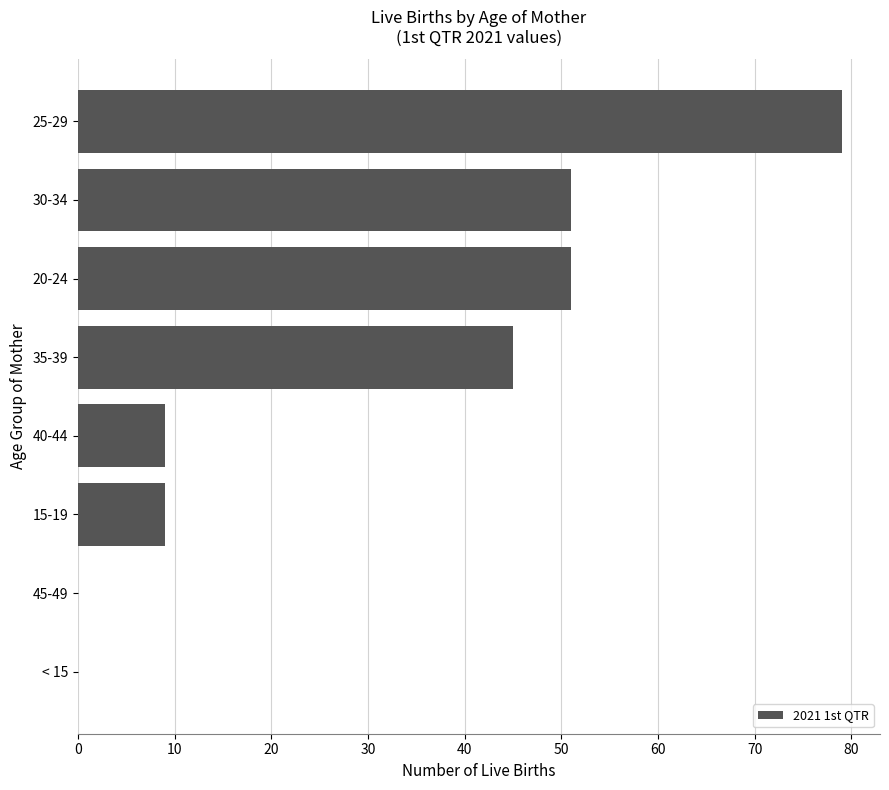

At which category does the chart reach its peak across all series?

25-29